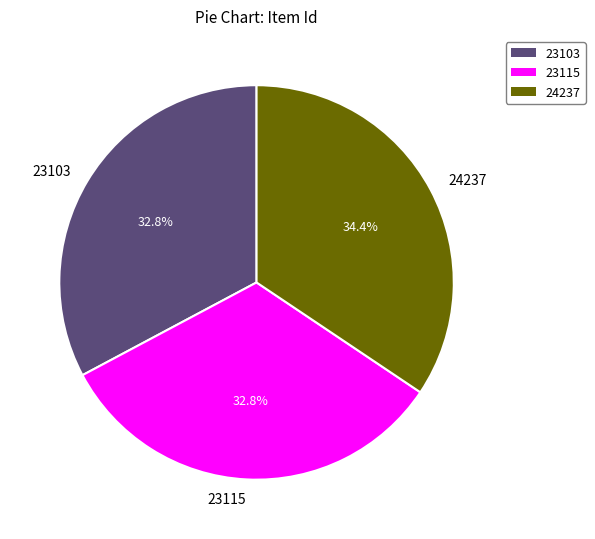

To the nearest percent, what is the difference between the largest and smallest slice percentages?

2%